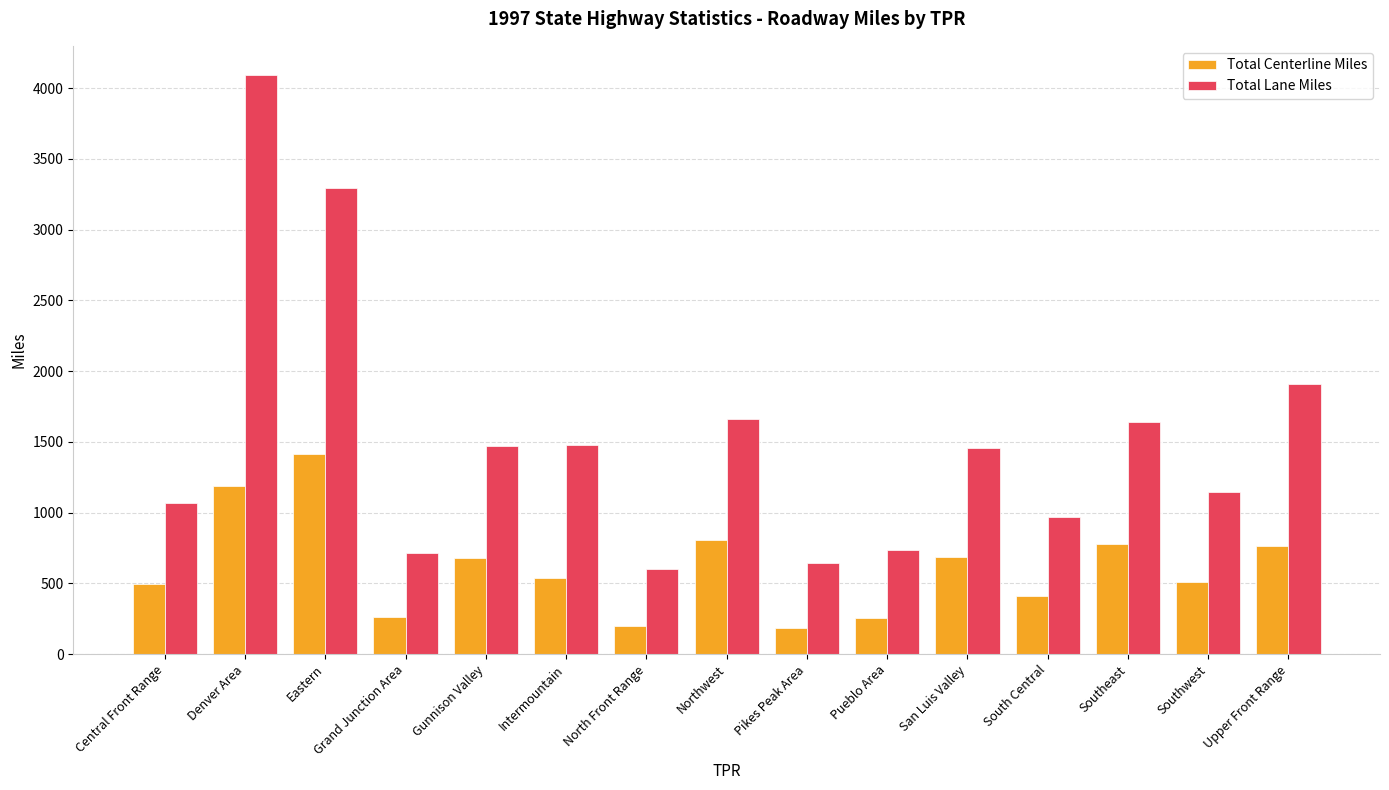

Rank the series at Grand Junction Area from lowest to highest value.

Total Centerline Miles, Total Lane Miles